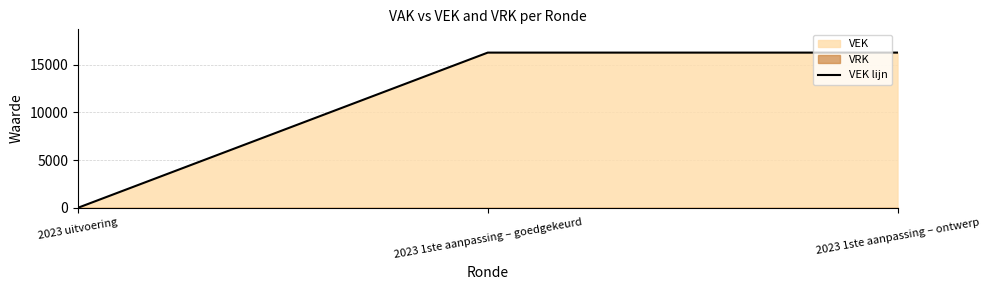

What is the label of the 1st point from the left?

2023 uitvoering